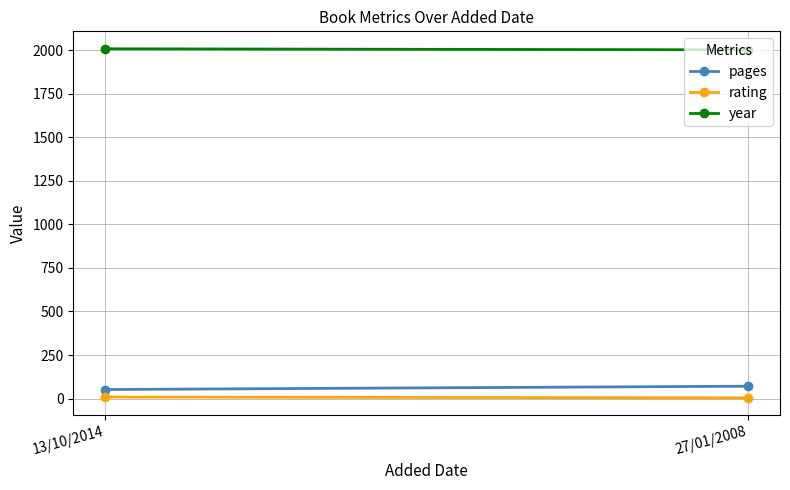

Where is year nearest to the value 2004?

13/10/2014